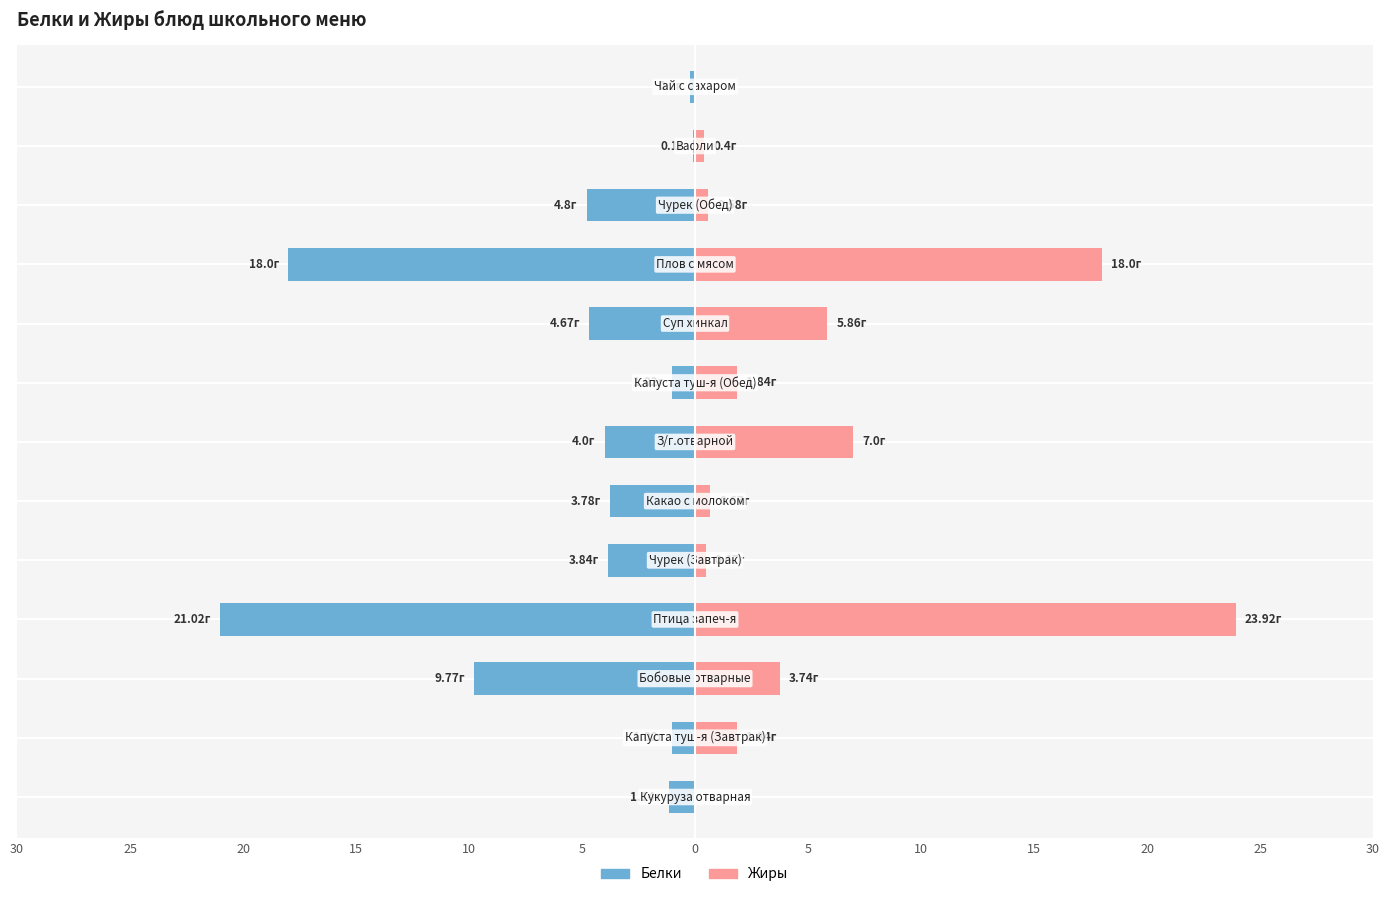

The value of Белки at З/г.отварной is 4.0. True or false?

True